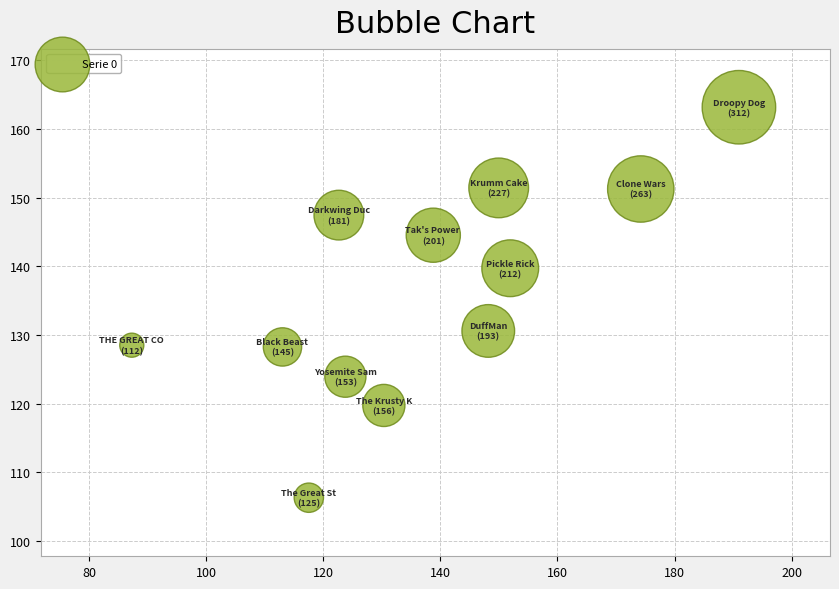

What is the average X value?

137.4